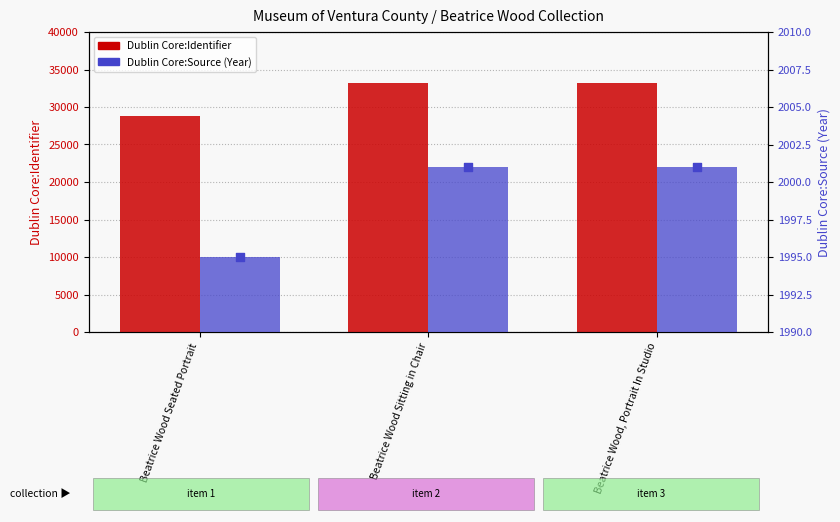

Is the value of Dublin Core:Identifier at Beatrice Wood Seated Portrait greater than the value of Dublin Core:Source at Beatrice Wood Sitting in Chair?

Yes